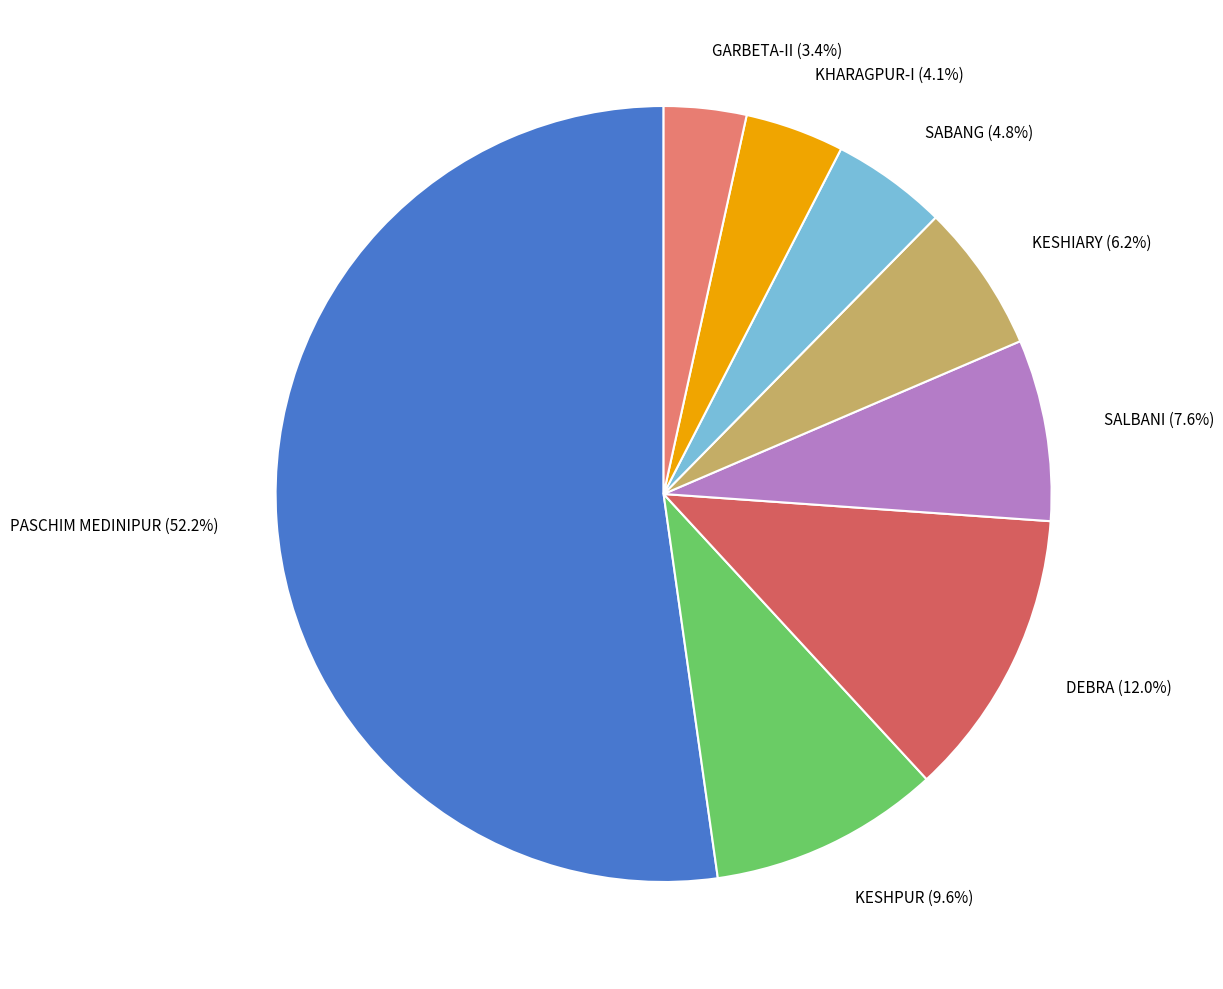

What percentage do DEBRA and SABANG together represent?

16.8%